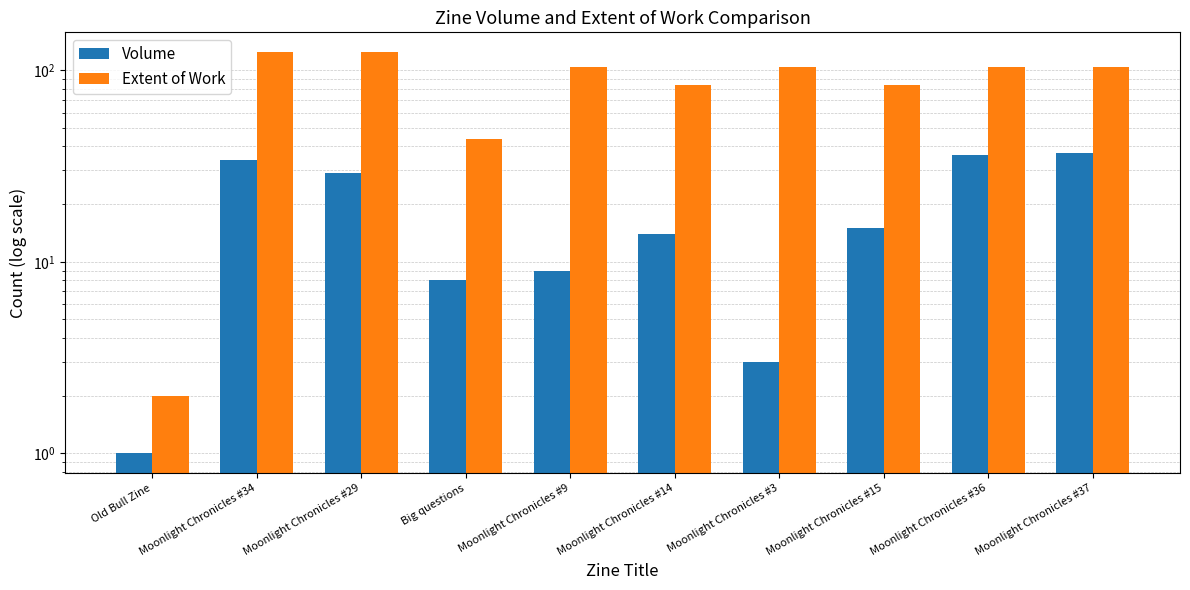

Which series has the largest range (max minus min)?

Extent of Work